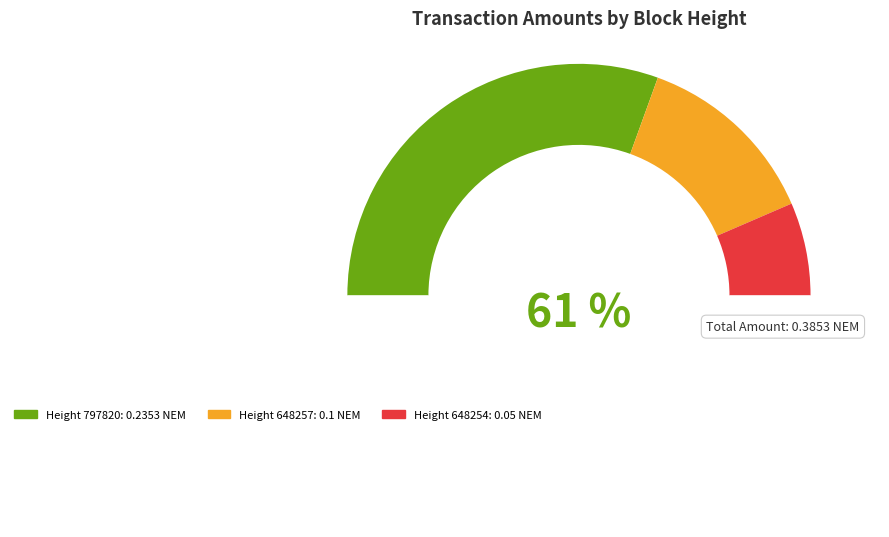

What is the change in value from 797820 to 648254?

-0.2